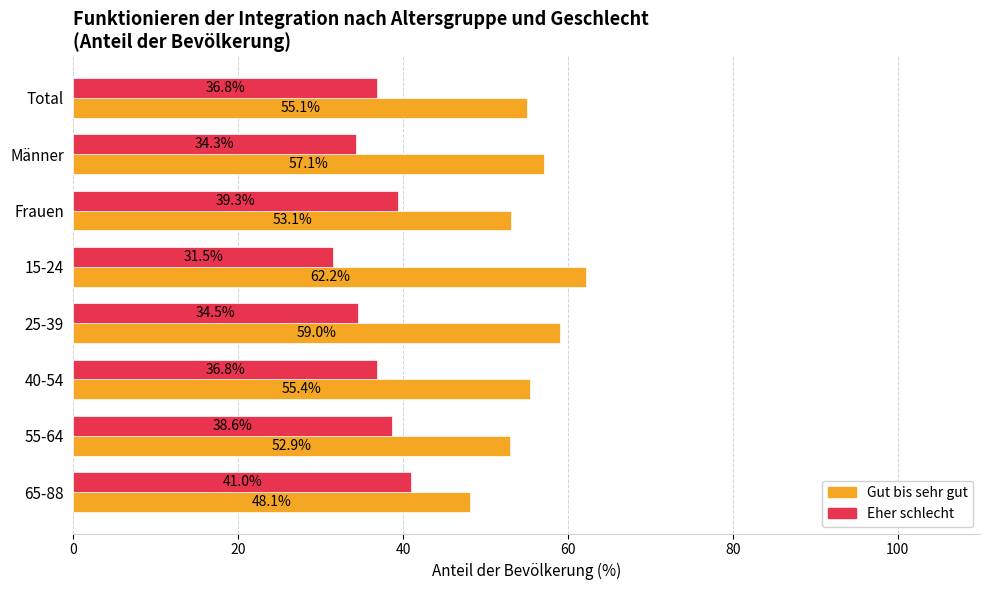

At how many categories does at least one series exceed 32?

8